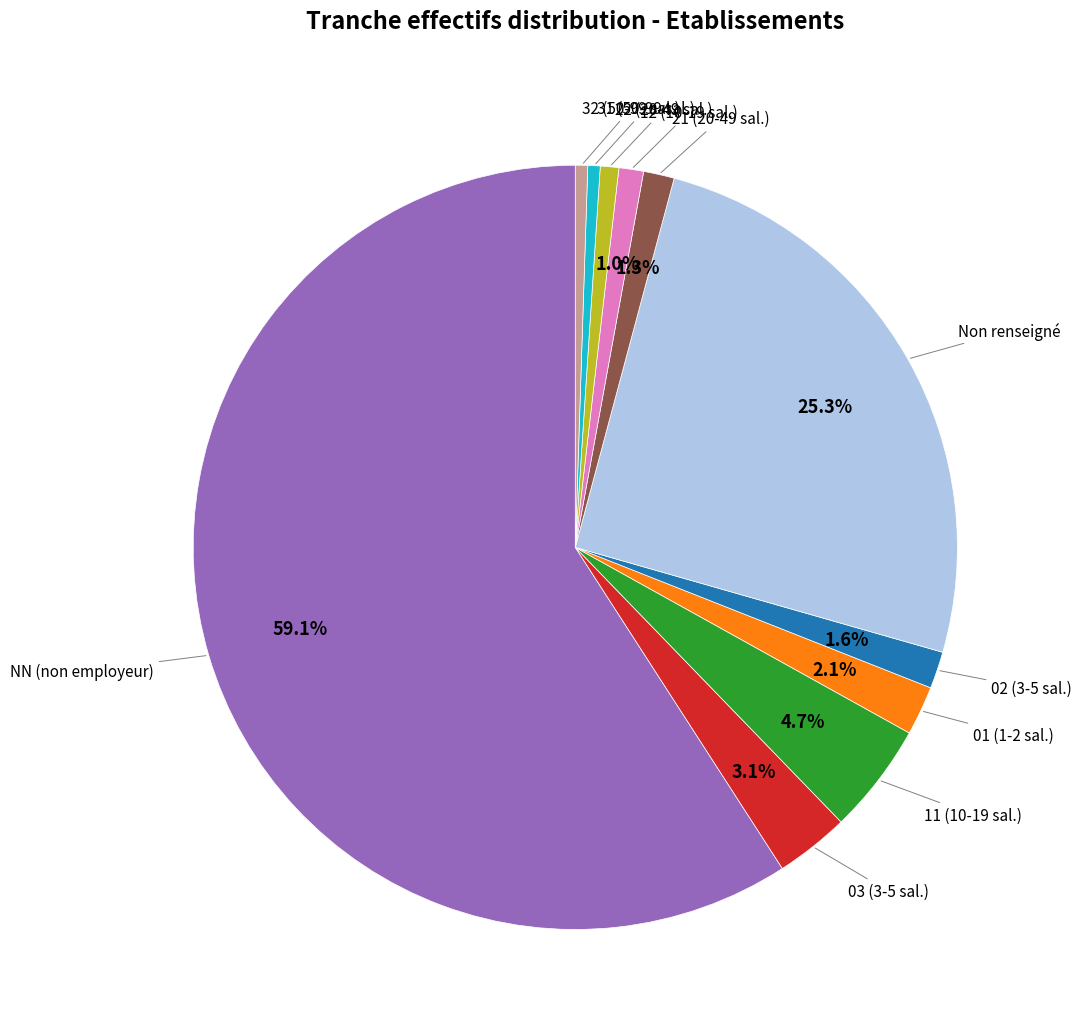

Is there any slice that represents more than half of the pie?

Yes